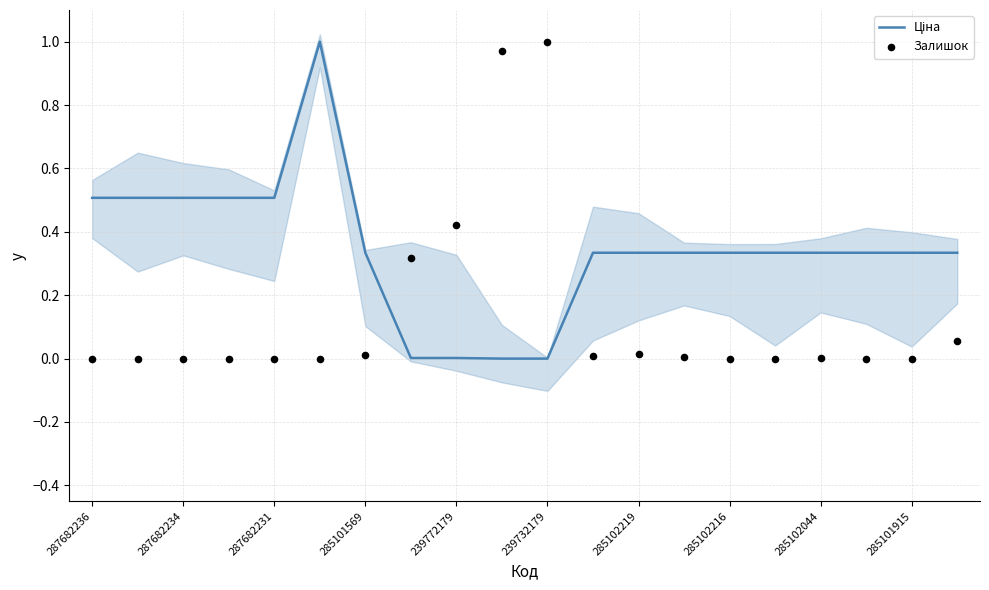

Which series has the largest total across all categories?

Ціна